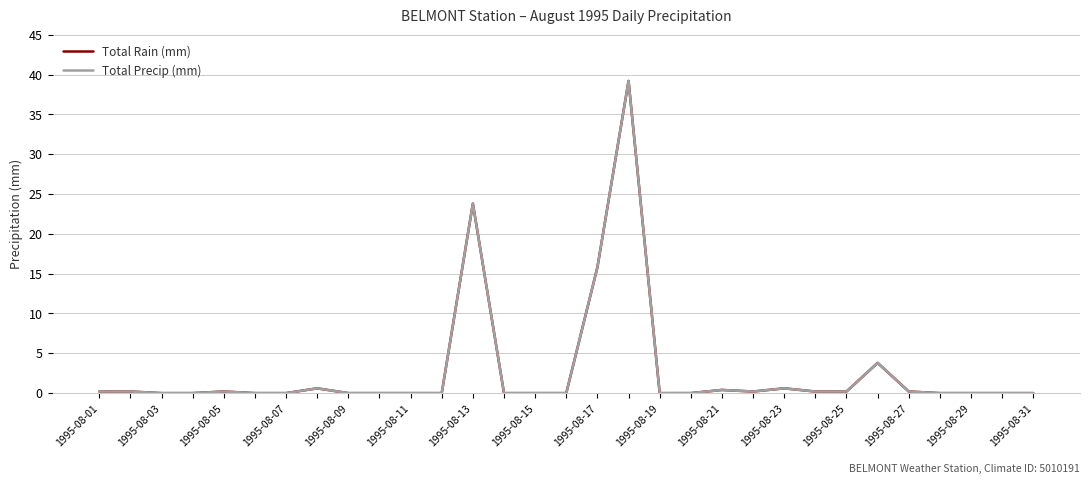

What is the difference between the maximum and minimum values in the Total Precip (mm) series?

39.2